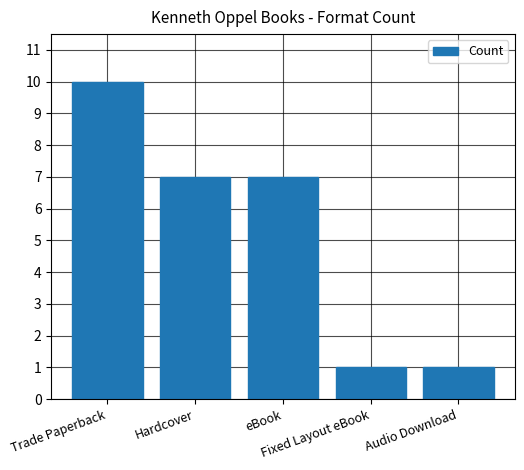

What position from the right is Trade Paperback?

5